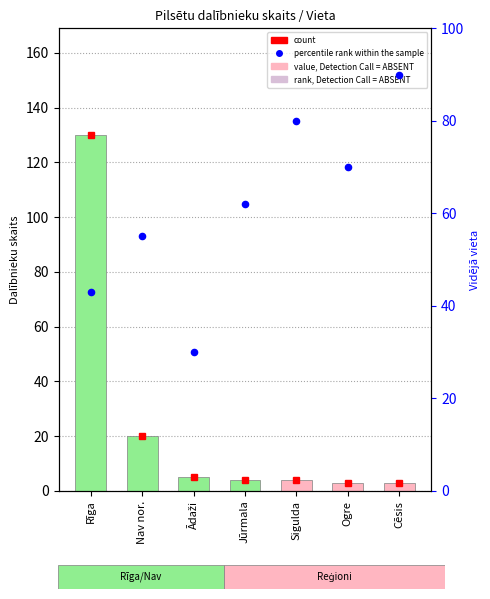

Which series has the largest Y range (max minus min)?

count